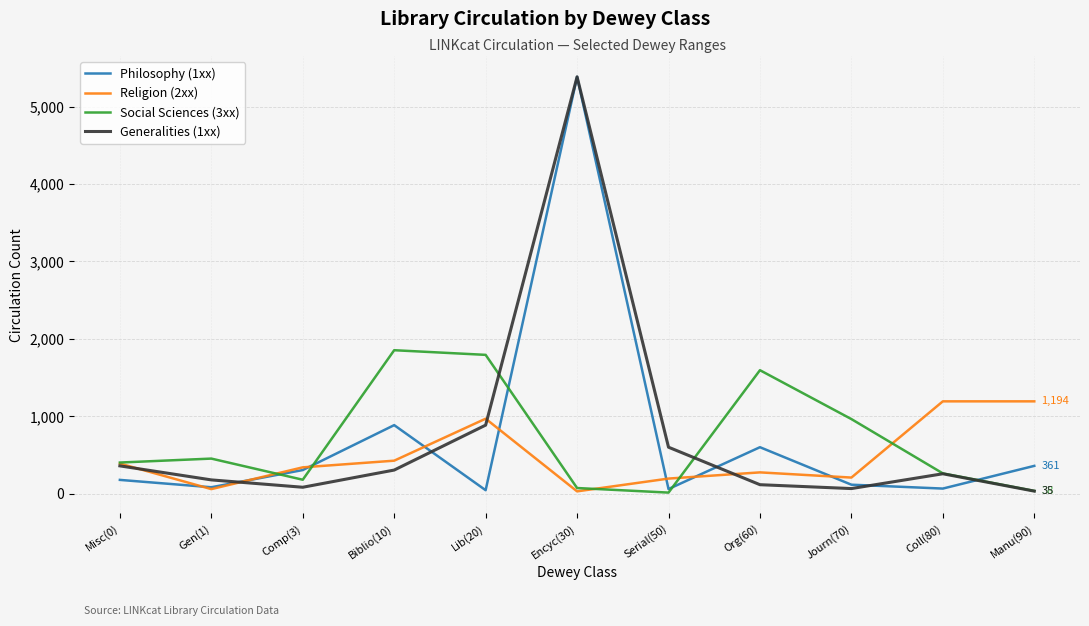

What is the sum of the Generalities (1xx) values at Journ(70) and Comp(3)?

153